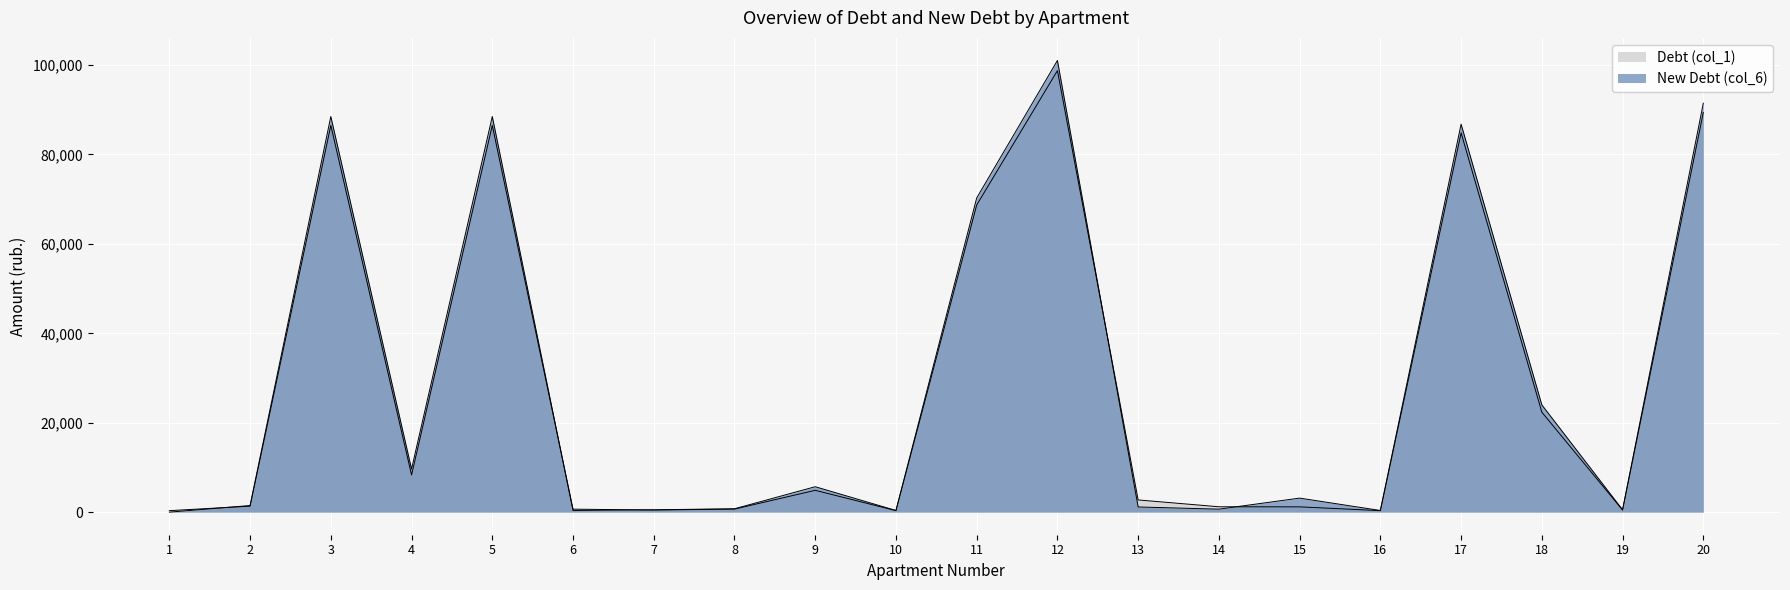

Where do New Debt (col_6) and Debt (col_1) first cross each other?

1 and 2